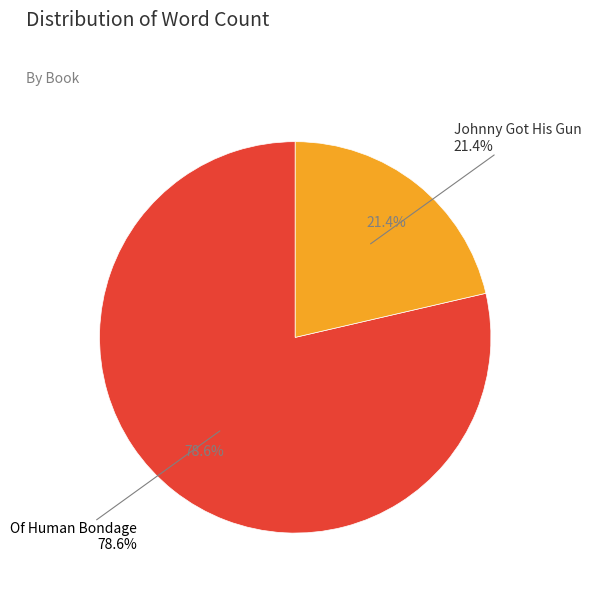

How many segments does this pie chart have?

2